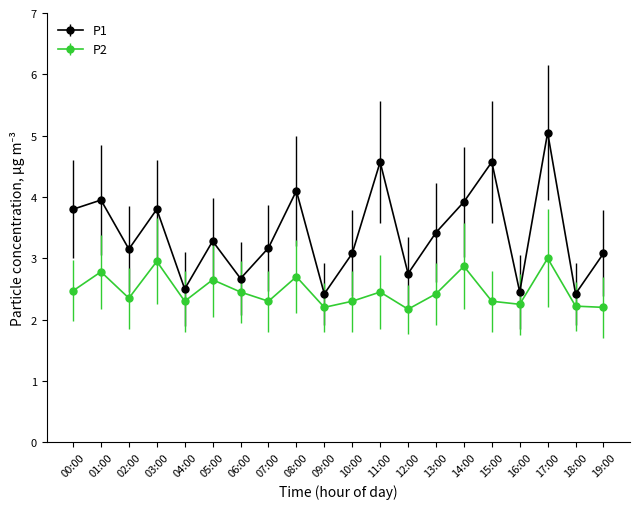

At 05:00, list the series in order from smallest to largest.

P2, P1